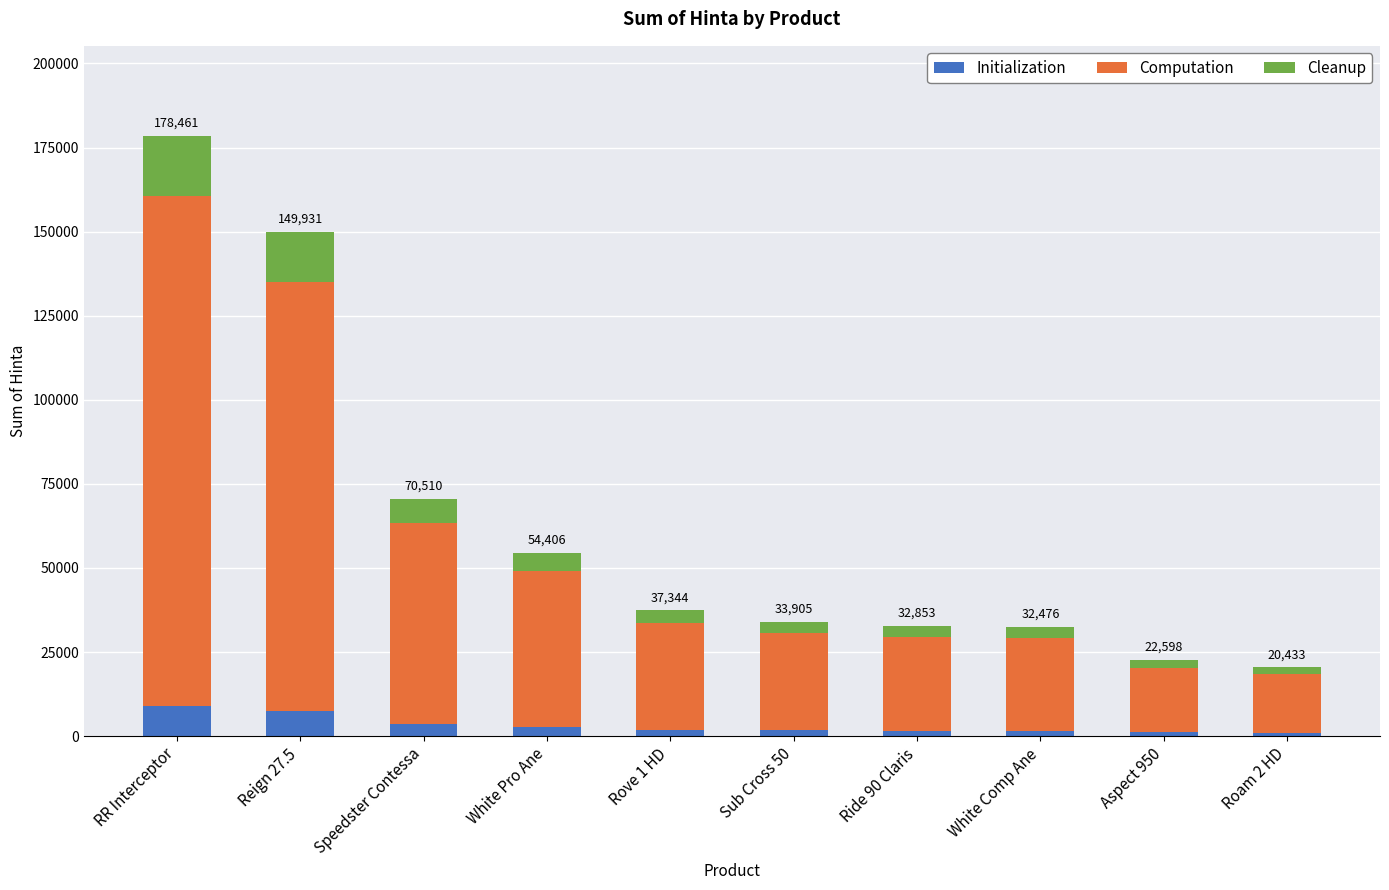

What is the sum of all Initialization values?

31645.9